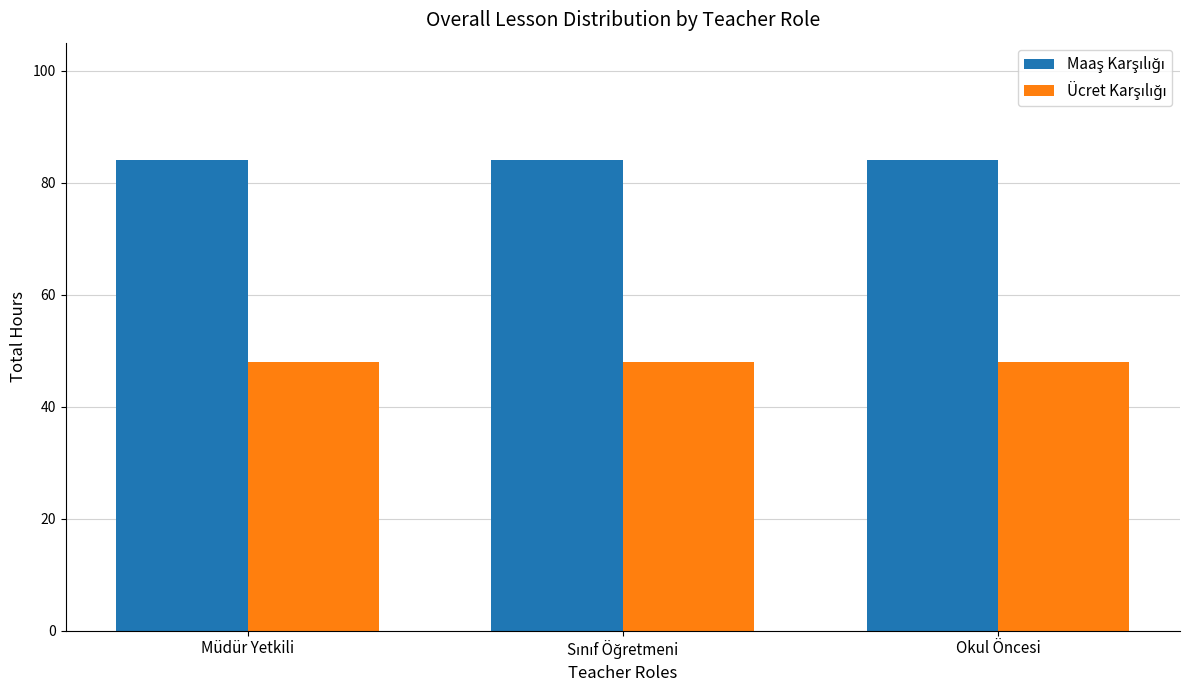

What is the greatest value displayed?

84